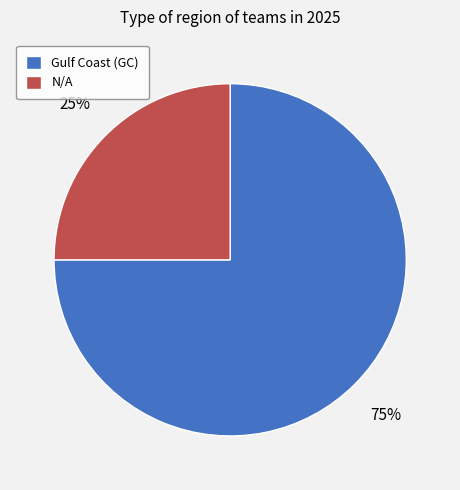

Rank the categories by value from highest to lowest.

Gulf Coast (GC), N/A